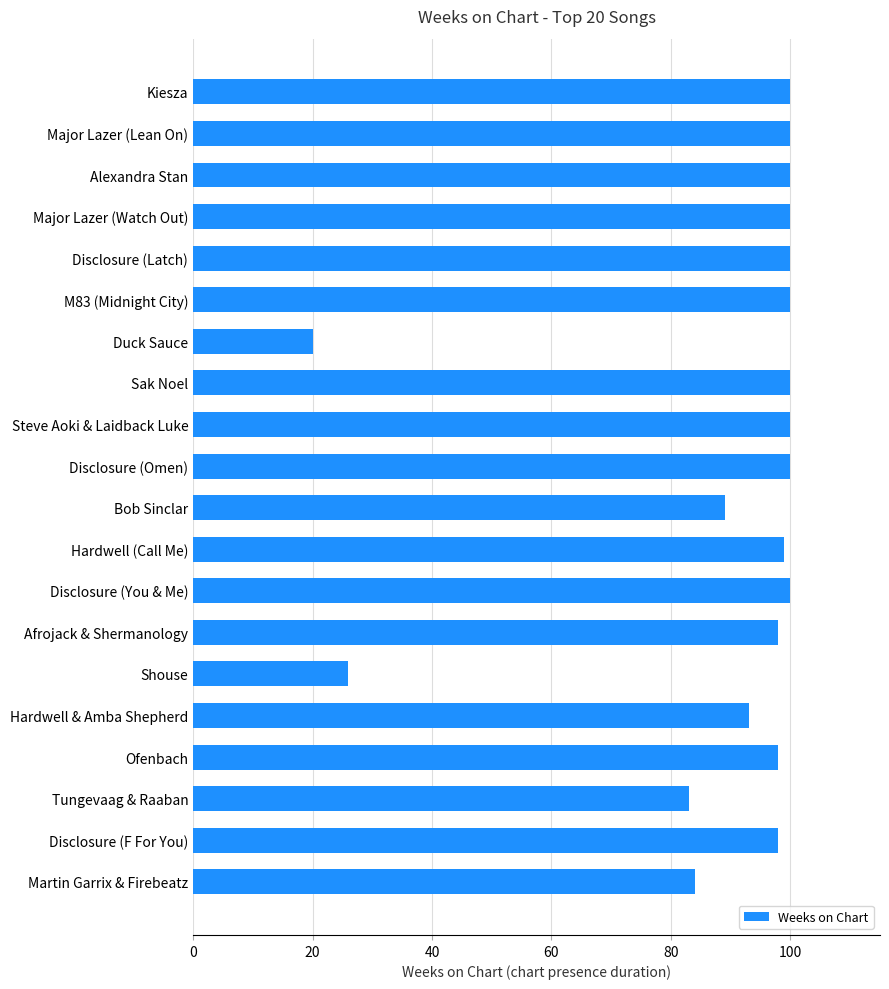

What is the average value?

89